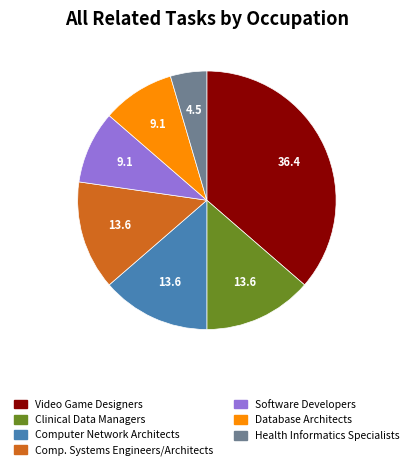

Is there a majority slice in this chart?

No